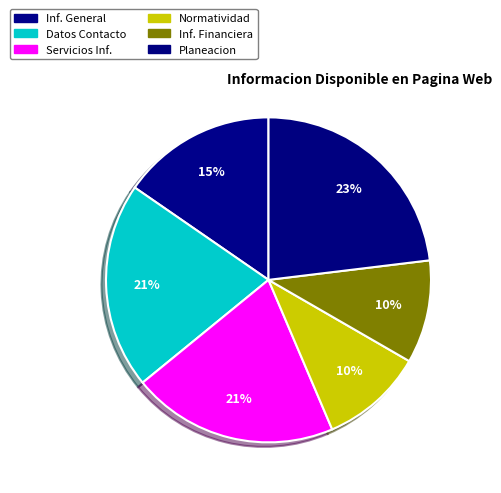

How many segments does this pie chart have?

6